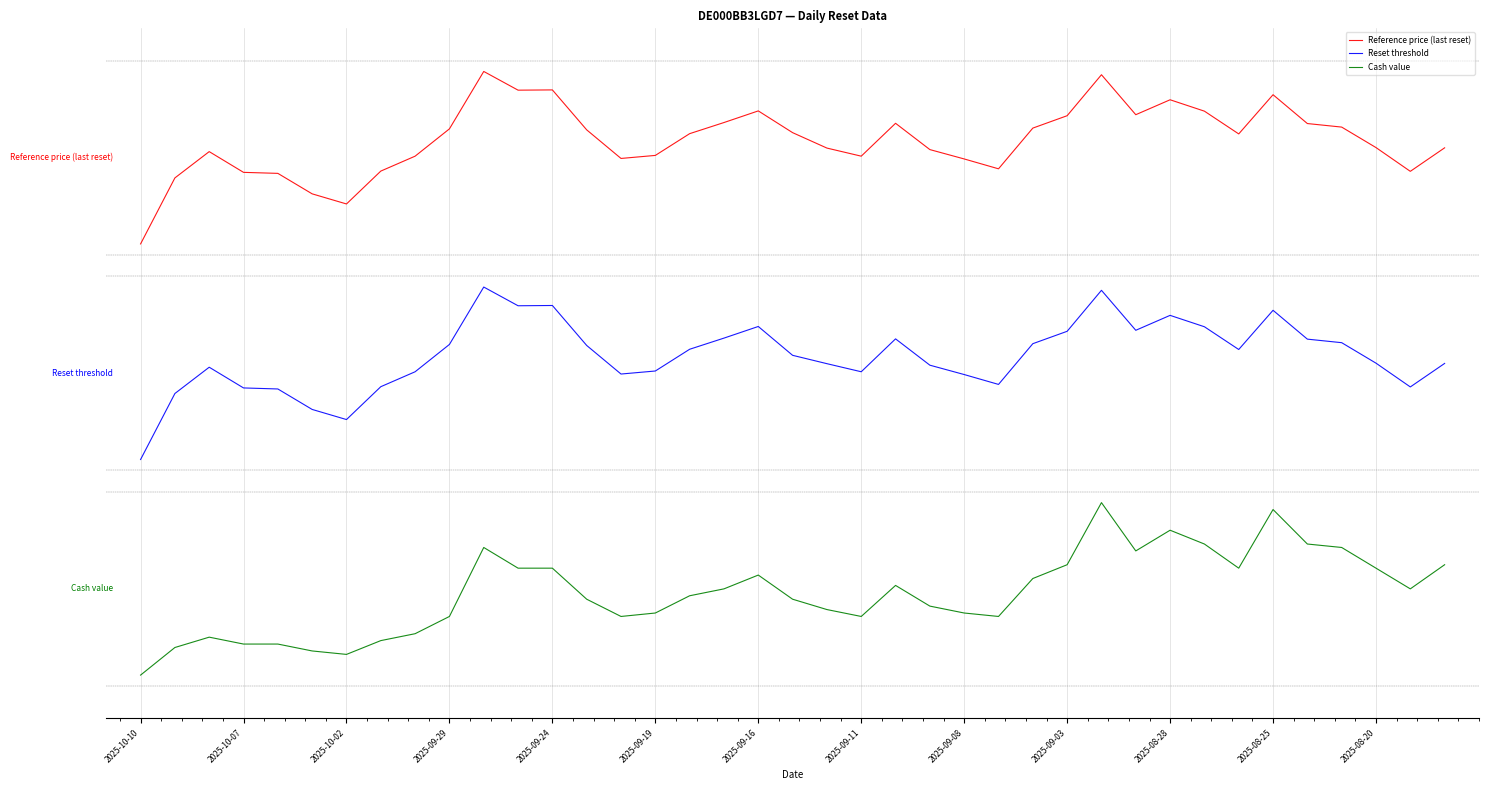

What is the value of the Reset threshold point at the 35th from the left?

1.2